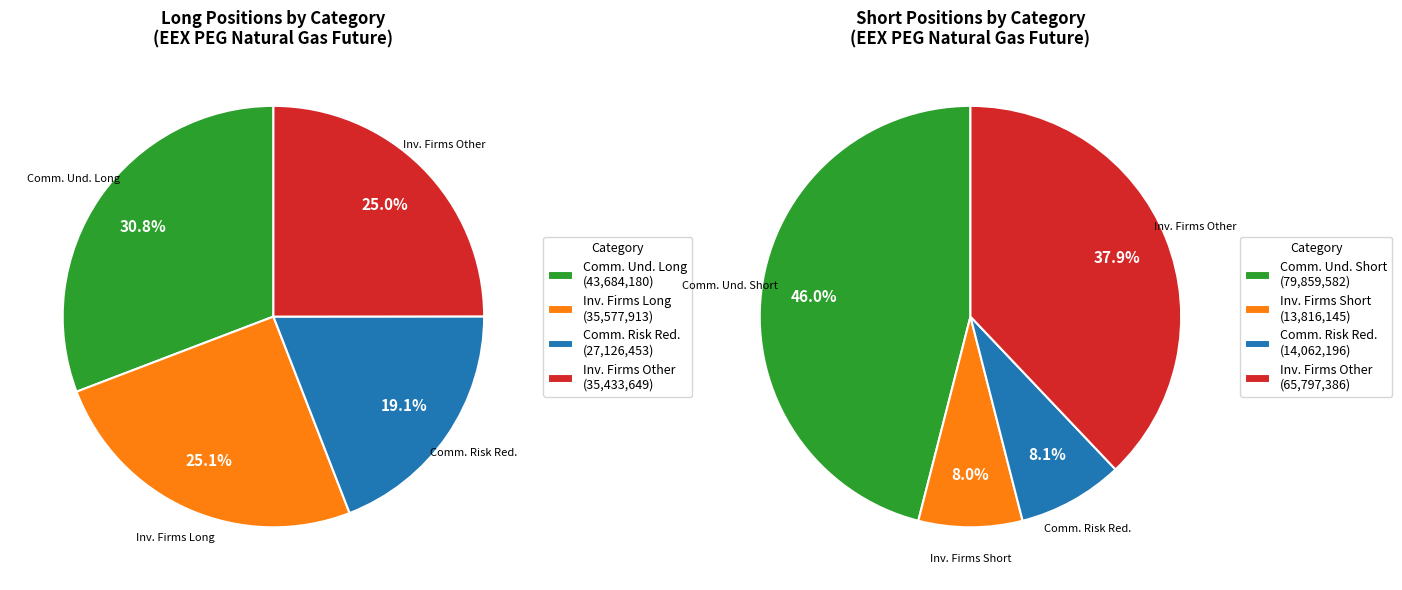

Rank the categories by Short value from highest to lowest.

Commercial Undertakings Long, Investment Firms Other Long, Commercial Risk Reducing Long, Investment Firms Long